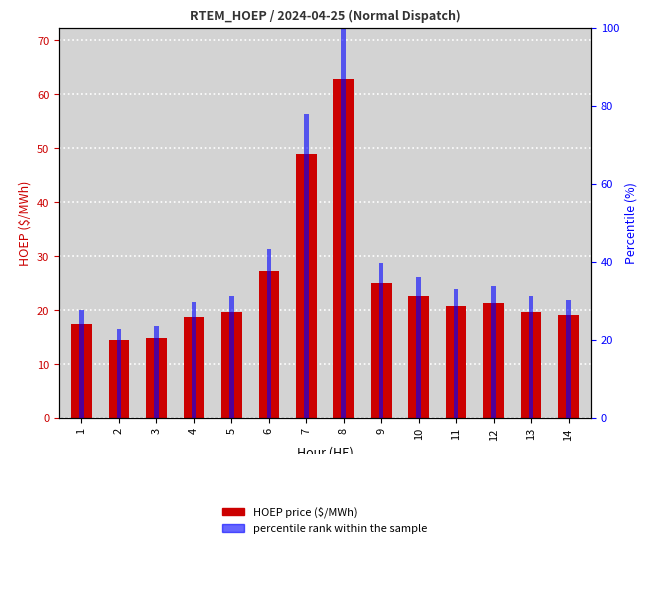

Reading left to right, extract all data points from this chart.

HOEP ($/MWh): 1=17.5	2=14.4	3=14.8	4=18.7	5=19.6	6=27.2	7=49.0	8=62.8	9=25.0	10=22.7	11=20.8	12=21.3	13=19.7	14=19.0
percentile rank within the sample: 1=27.8	2=22.9	3=23.5	4=29.7	5=31.2	6=43.4	7=78.0	8=100.0	9=39.8	10=36.1	11=33.1	12=33.9	13=31.3	14=30.2